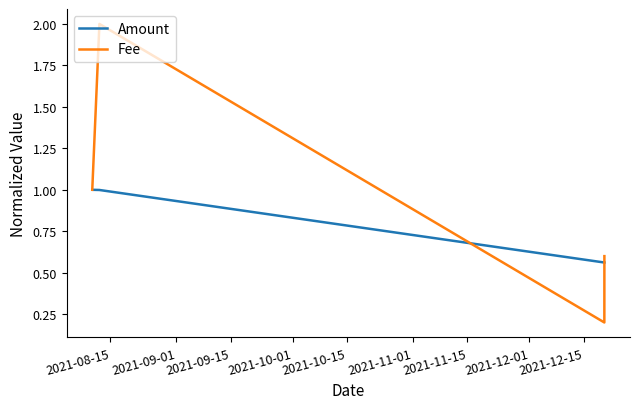

Which series has the widest spread of values?

Fee